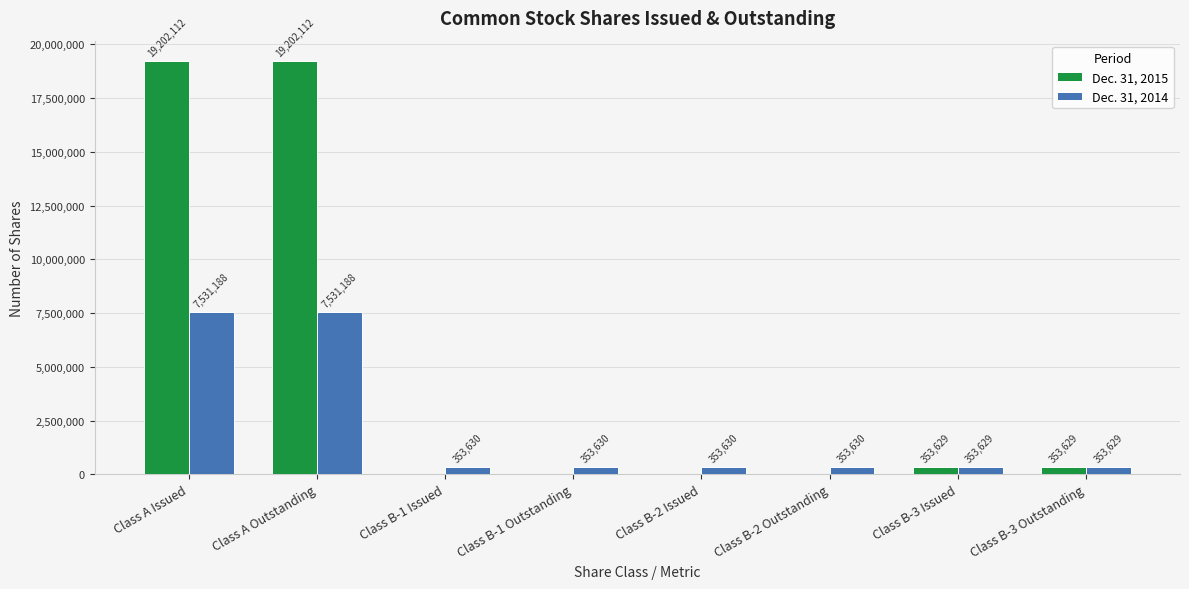

What is the average value of the Dec. 31, 2015 series?

4888935